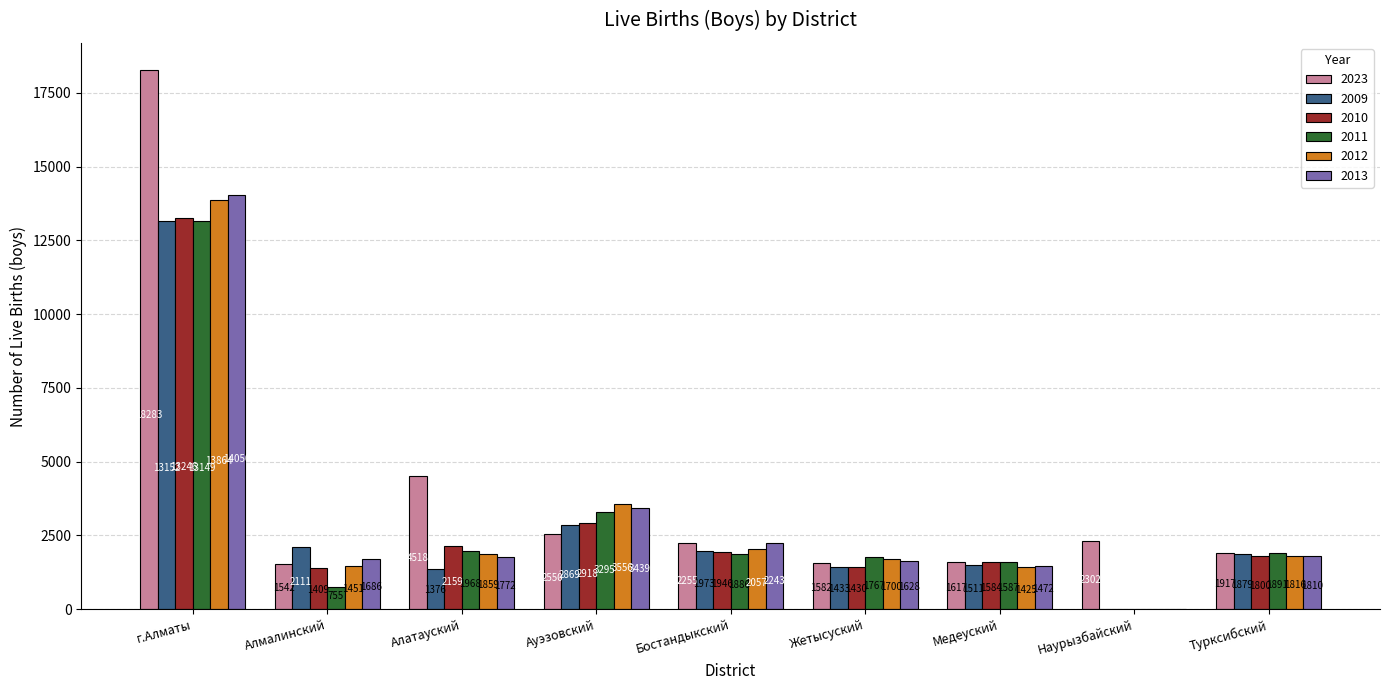

Which category has the highest value in the 2012 series?

г.Алматы